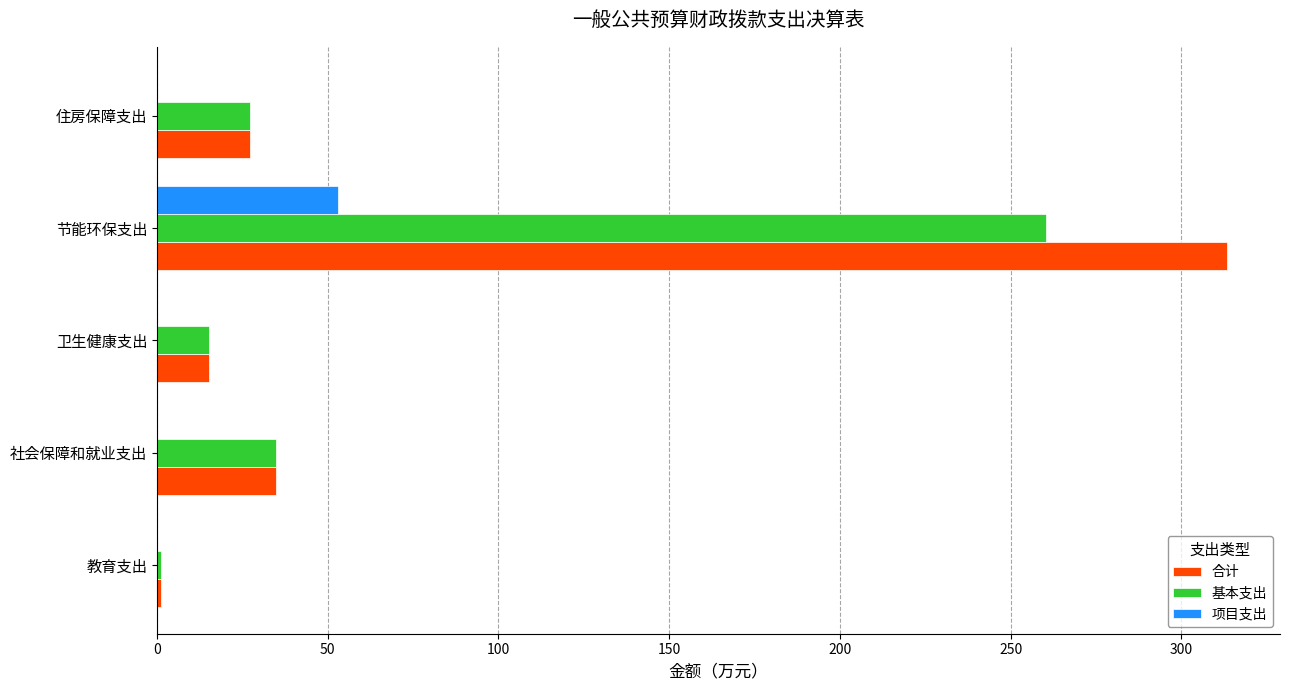

Which category has the highest value in the 合计 series?

节能环保支出